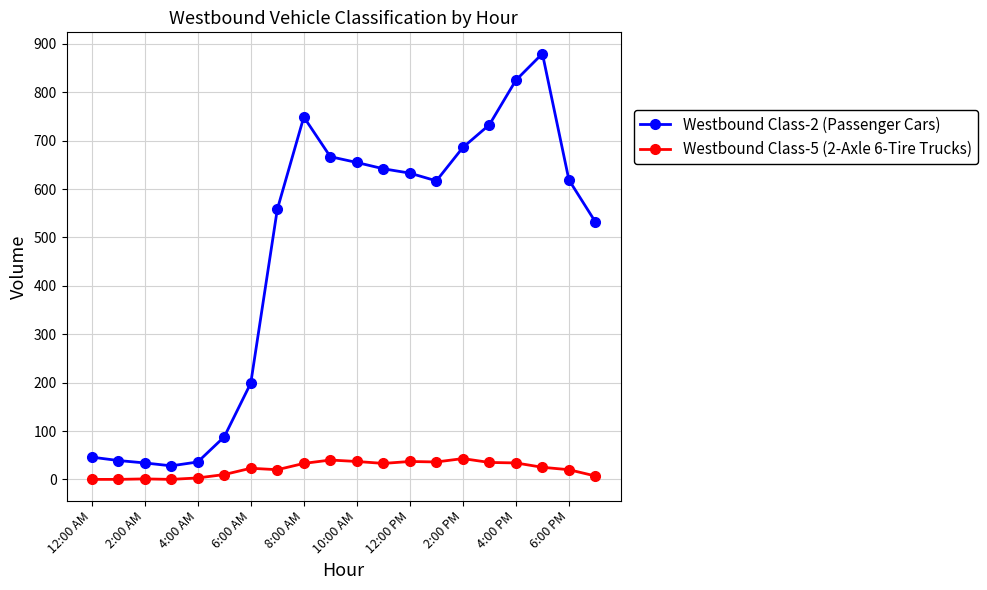

Which series has the largest total across all categories?

Westbound Class-2 (Passenger Cars)